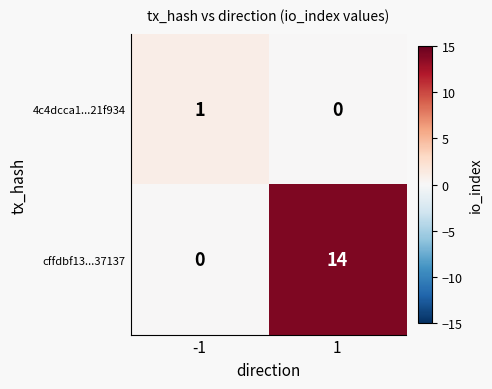

How many positive values does the 4c4dcca1...21f934 series have?

1